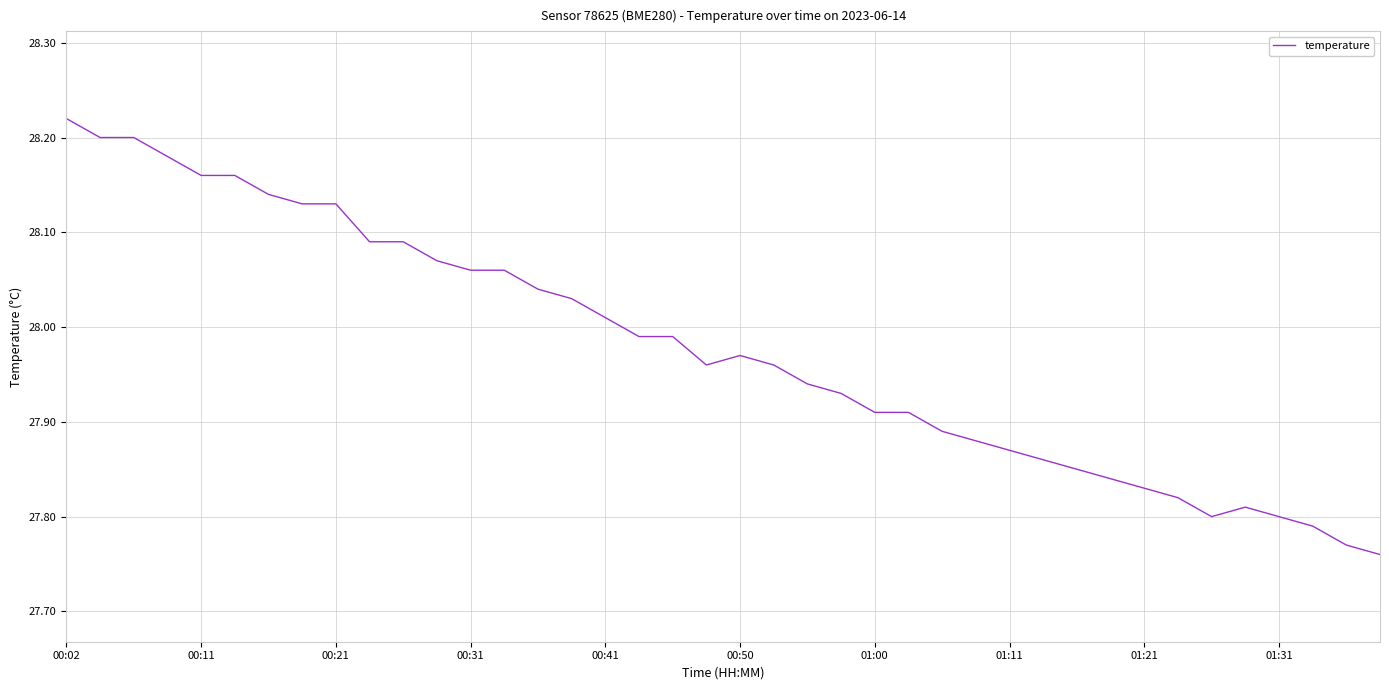

What is the difference between the maximum and minimum values?

0.5